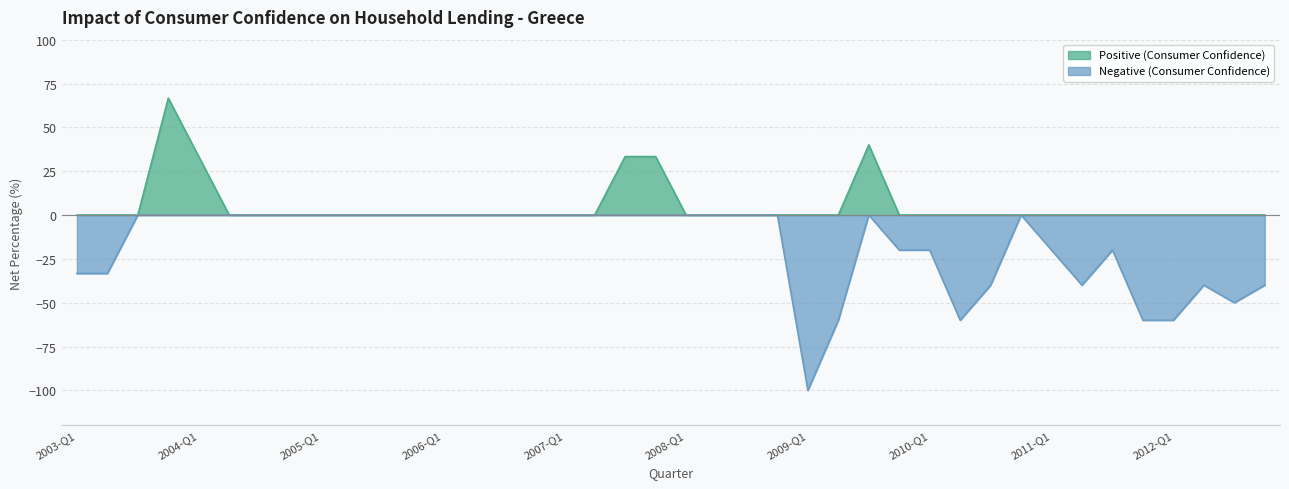

True or false: Positive (Consumer Confidence) and Negative (Consumer Confidence) cross at least once.

False